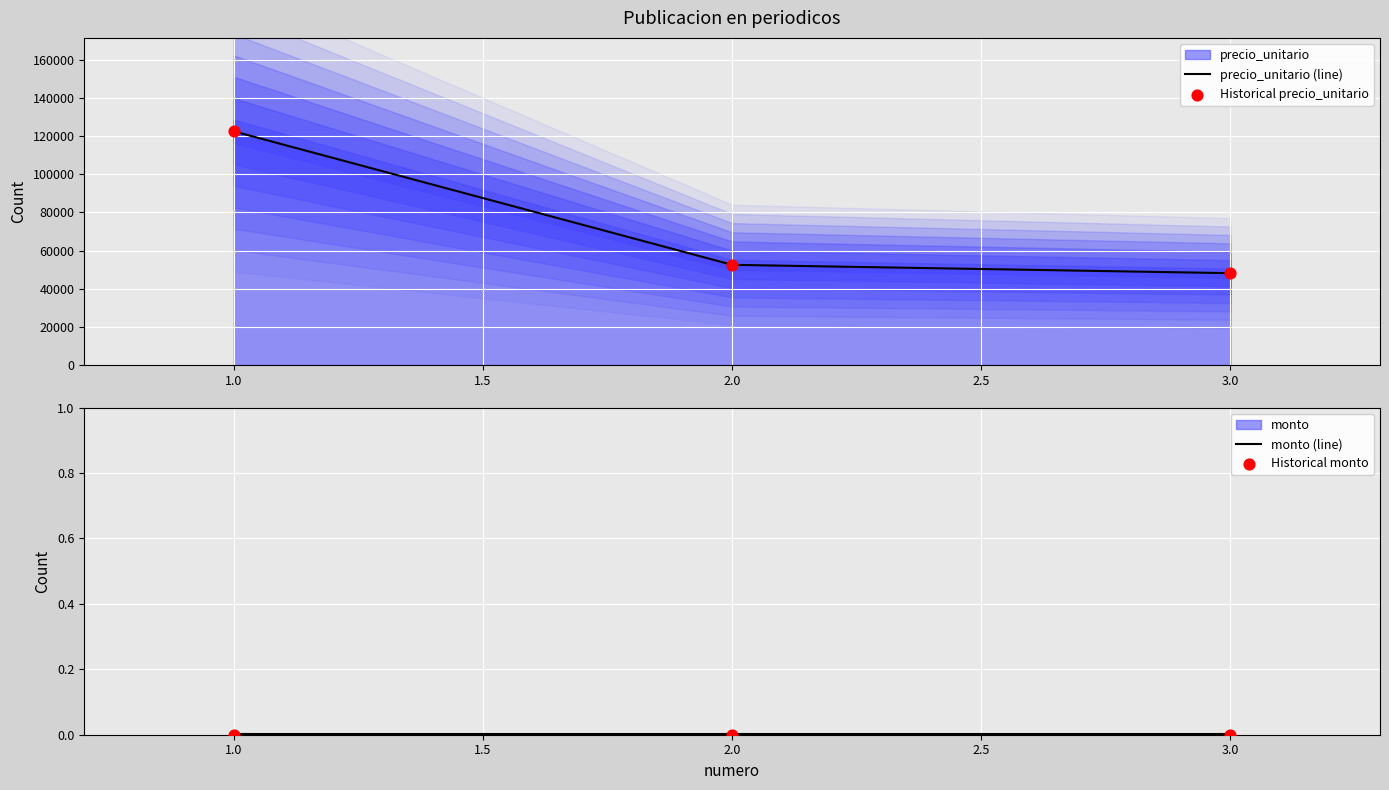

At how many categories does at least one series exceed 96186?

1